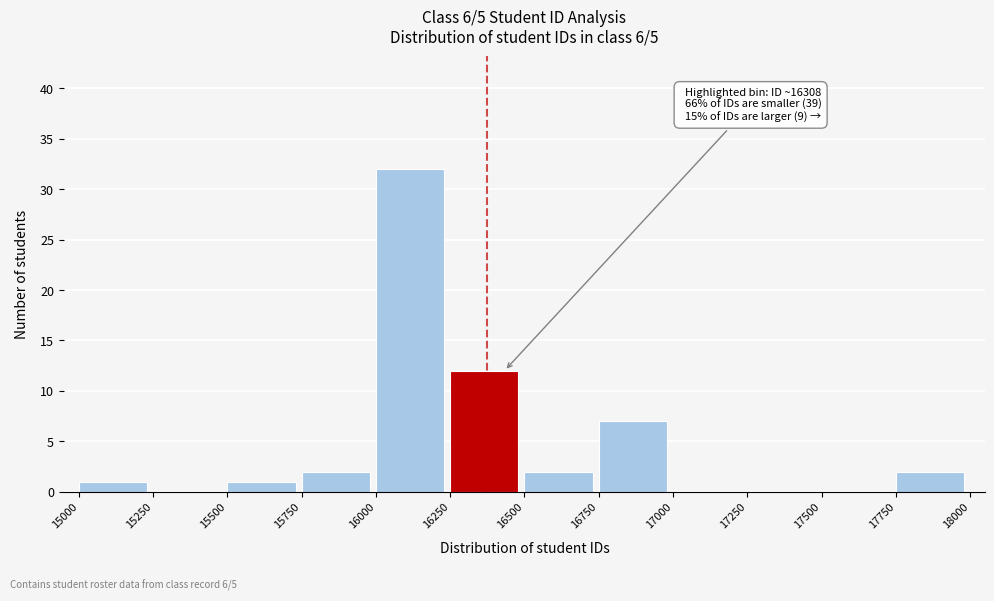

Over which range of the x-axis is the bar tallest?

16000 to 16250